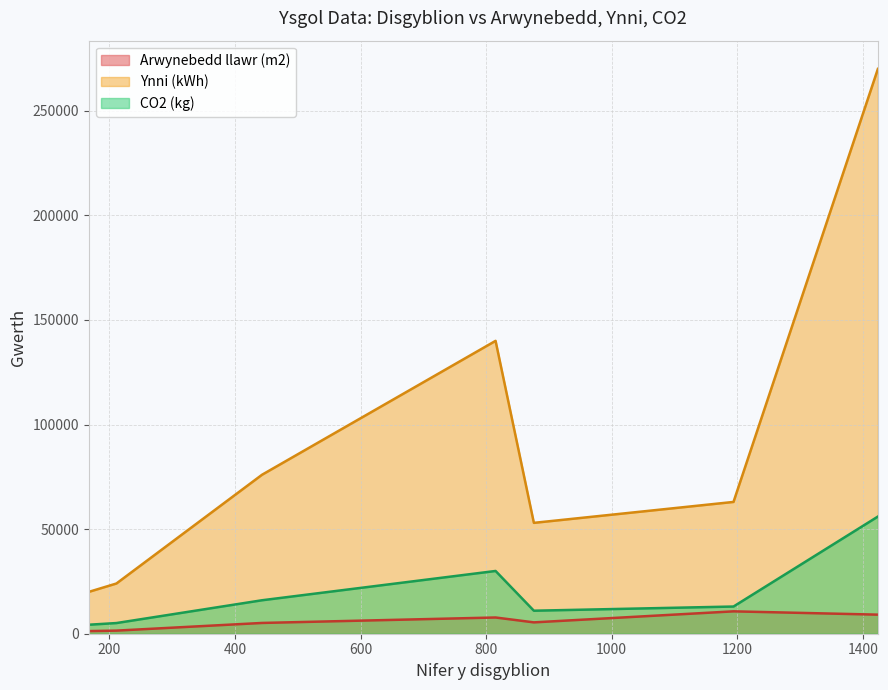

Is the value of Ynni (kWh) at 1424 greater than the value of Arwynebedd llawr (m2) at 1424?

Yes